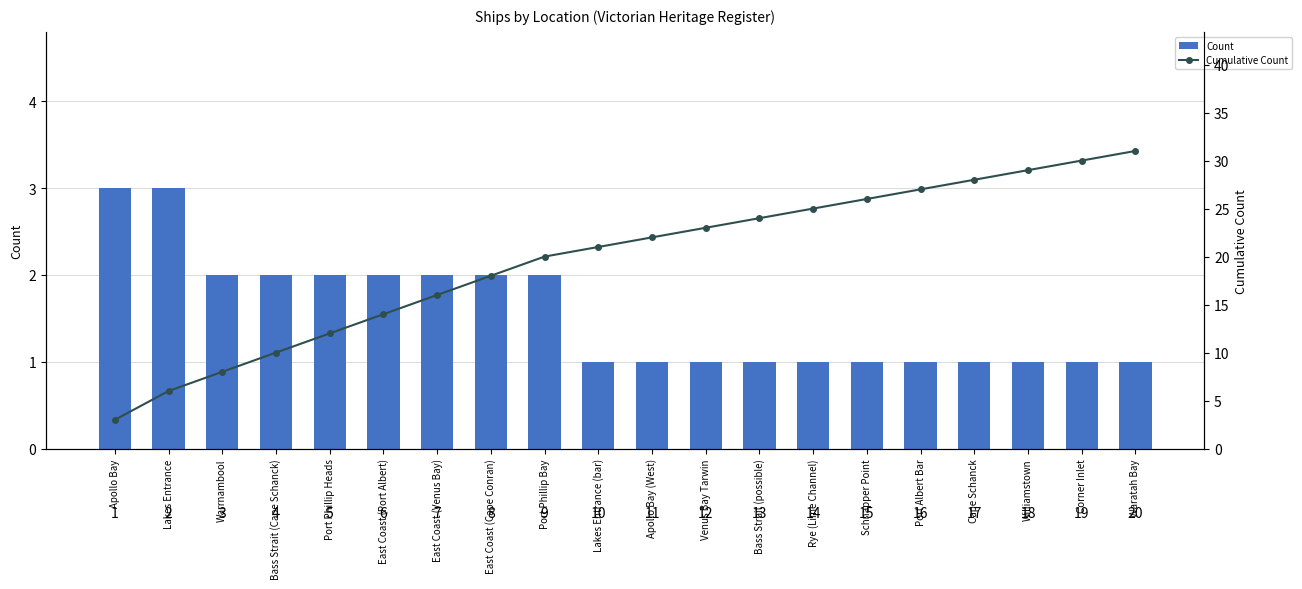

At how many categories does at least one series exceed 17?

13